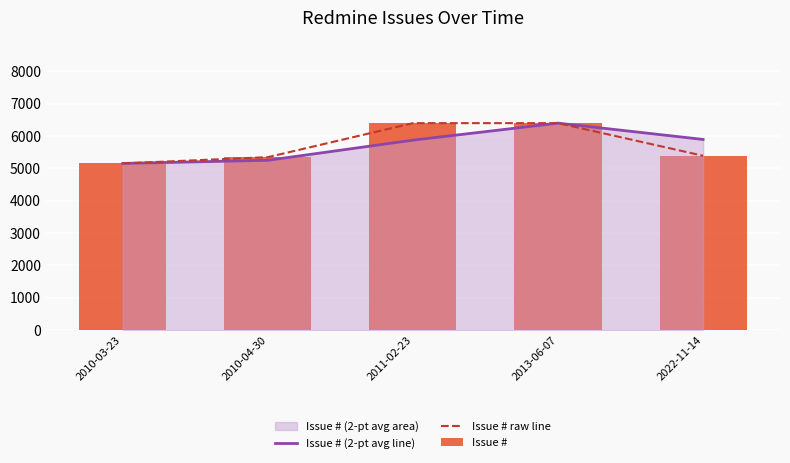

What is the total value across all series at 2011-02-23?

18656.5